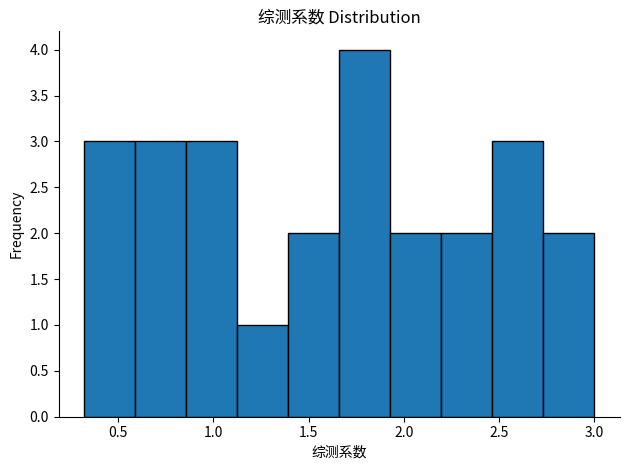

Which range on the x-axis has the tallest bar?

1.65 to 1.95